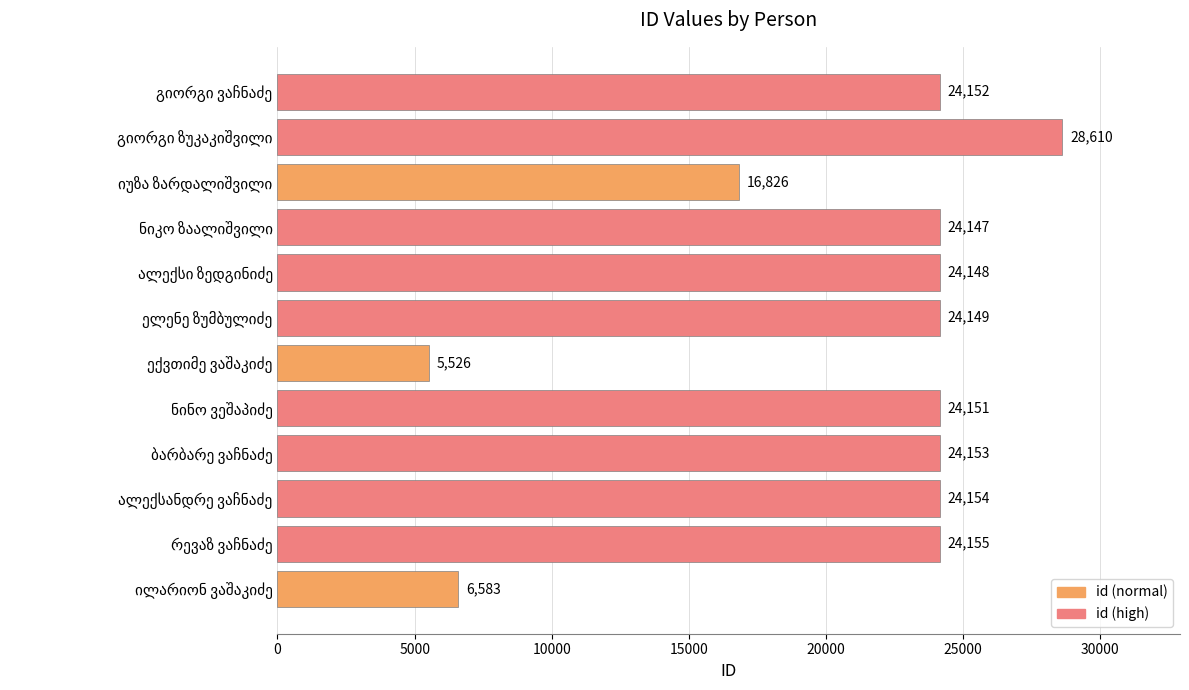

What is the minimum value shown in the chart?

5526